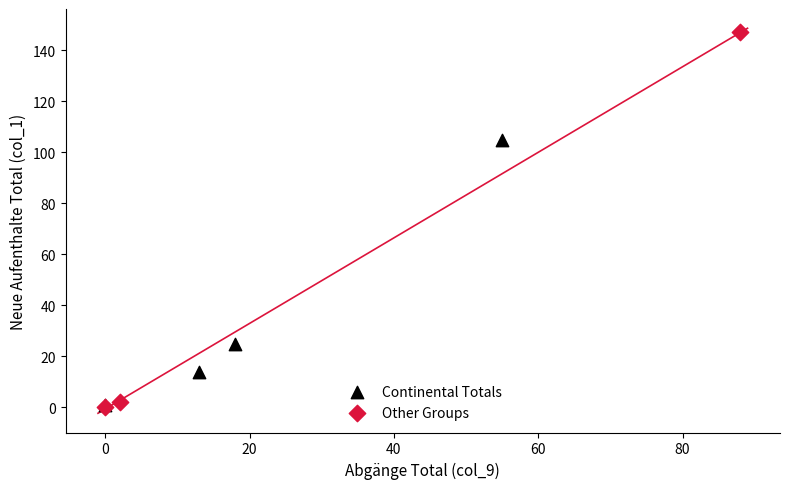

Which series has the largest Y range (max minus min)?

Other Groups